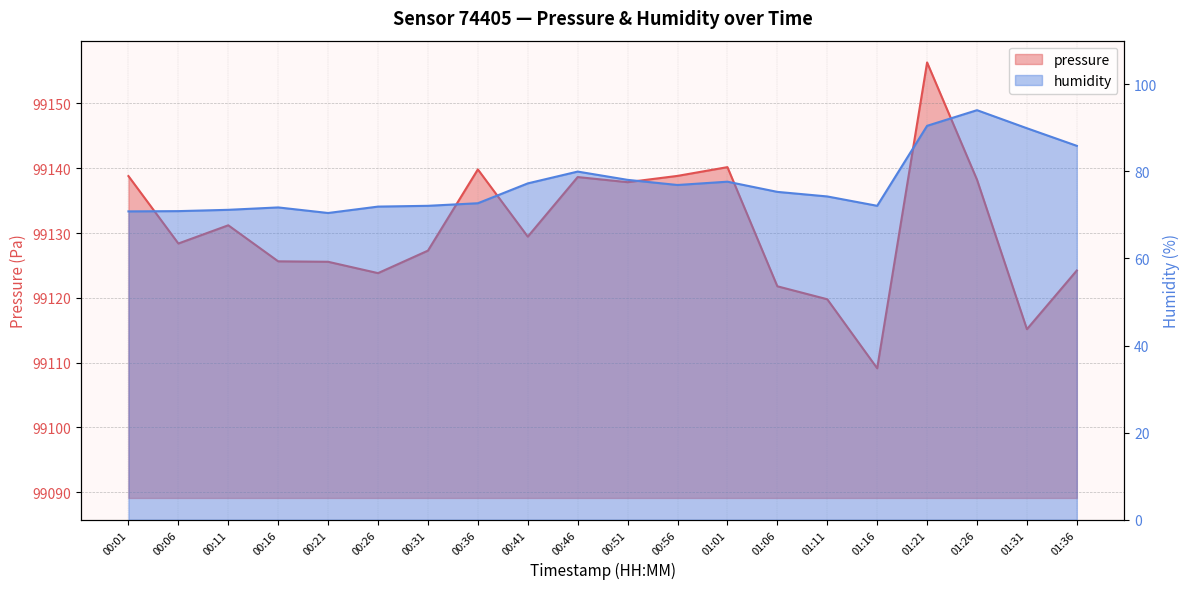

Does the chart have visible grid lines?

Yes